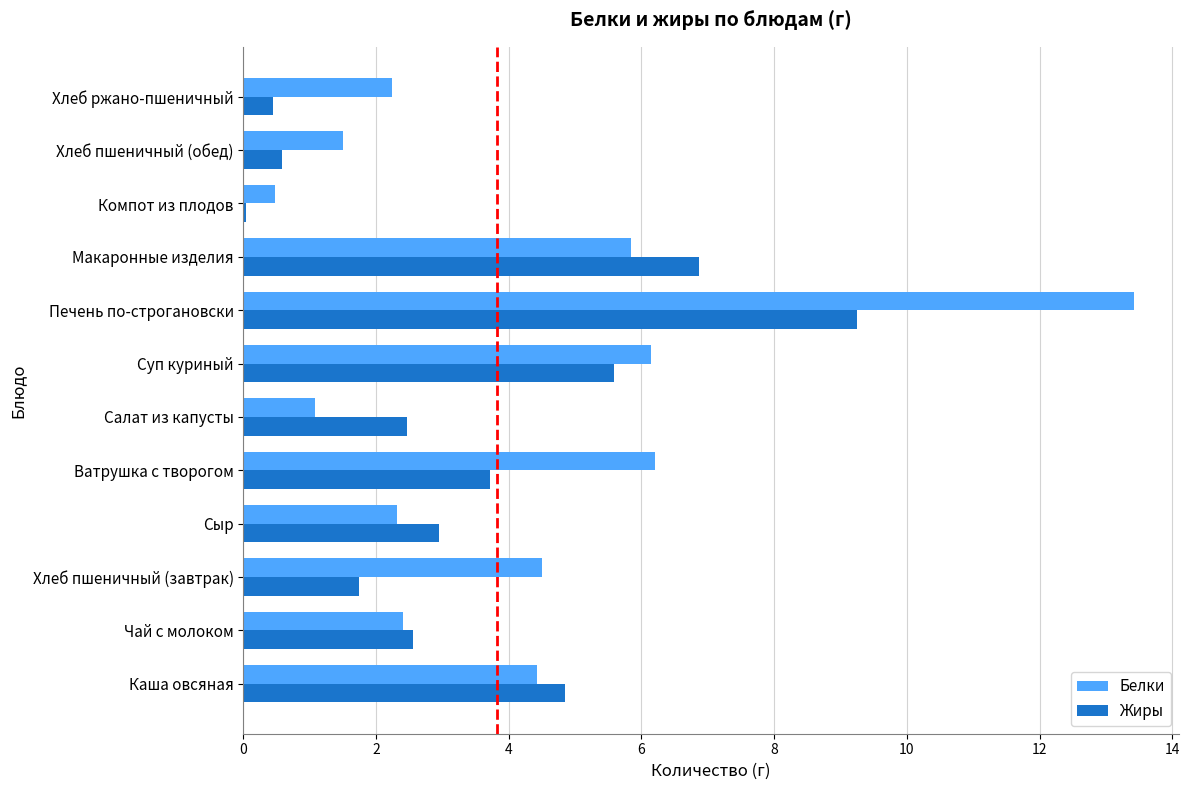

Is it true that Белки equals 2.2 at Хлеб ржано-пшеничный?

True